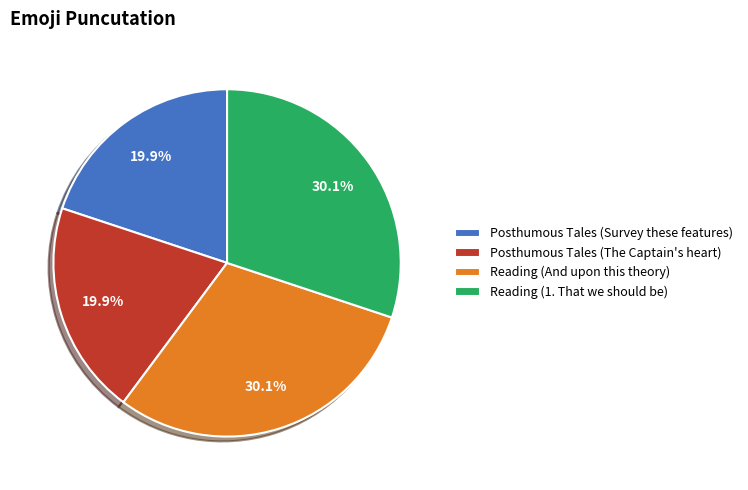

Is there a majority slice in this chart?

No